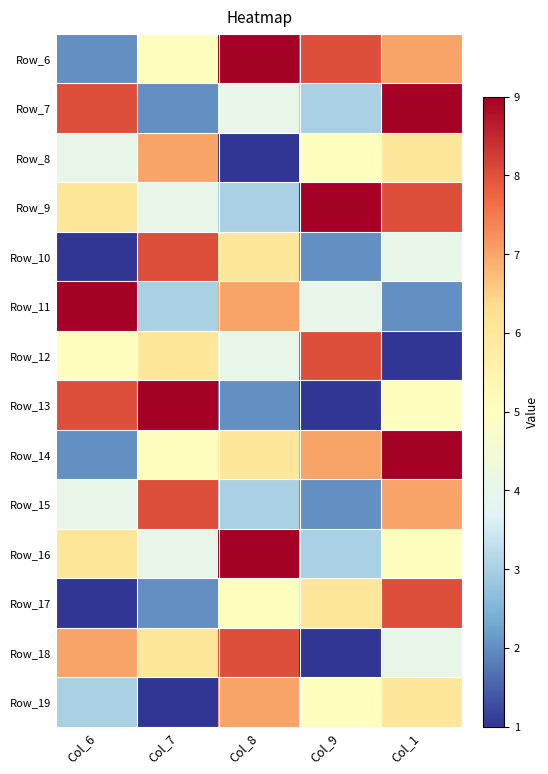

Reading right to left, transcribe all the data shown in this chart.

Row_6: Col_1=7	Col_9=8	Col_8=9	Col_7=5	Col_6=2
Row_7: Col_1=9	Col_9=3	Col_8=4	Col_7=2	Col_6=8
Row_8: Col_1=6	Col_9=5	Col_8=1	Col_7=7	Col_6=4
Row_9: Col_1=8	Col_9=9	Col_8=3	Col_7=4	Col_6=6
Row_10: Col_1=4	Col_9=2	Col_8=6	Col_7=8	Col_6=1
Row_11: Col_1=2	Col_9=4	Col_8=7	Col_7=3	Col_6=9
Row_12: Col_1=1	Col_9=8	Col_8=4	Col_7=6	Col_6=5
Row_13: Col_1=5	Col_9=1	Col_8=2	Col_7=9	Col_6=8
Row_14: Col_1=9	Col_9=7	Col_8=6	Col_7=5	Col_6=2
Row_15: Col_1=7	Col_9=2	Col_8=3	Col_7=8	Col_6=4
Row_16: Col_1=5	Col_9=3	Col_8=9	Col_7=4	Col_6=6
Row_17: Col_1=8	Col_9=6	Col_8=5	Col_7=2	Col_6=1
Row_18: Col_1=4	Col_9=1	Col_8=8	Col_7=6	Col_6=7
Row_19: Col_1=6	Col_9=5	Col_8=7	Col_7=1	Col_6=3